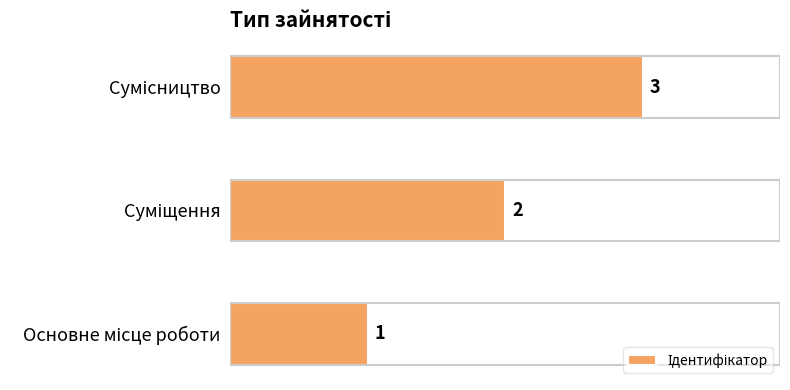

How many values are between 1 and 3?

3